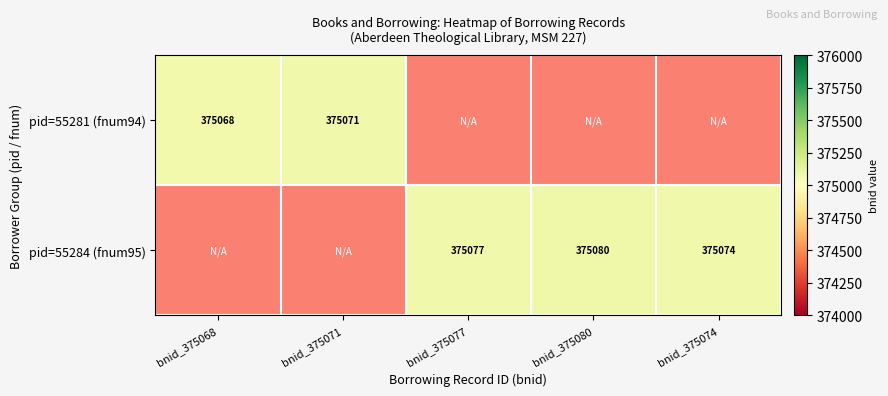

Count the number of categories in the chart.

5